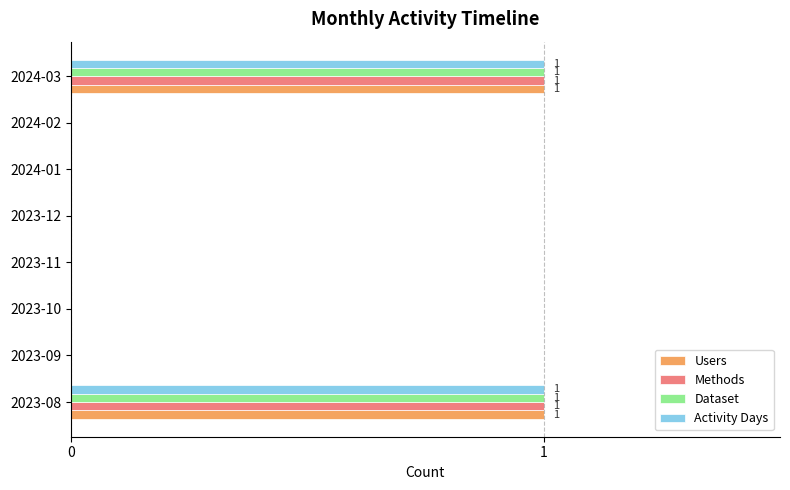

The Dataset series shows 0 at 2023-09. True or false?

True